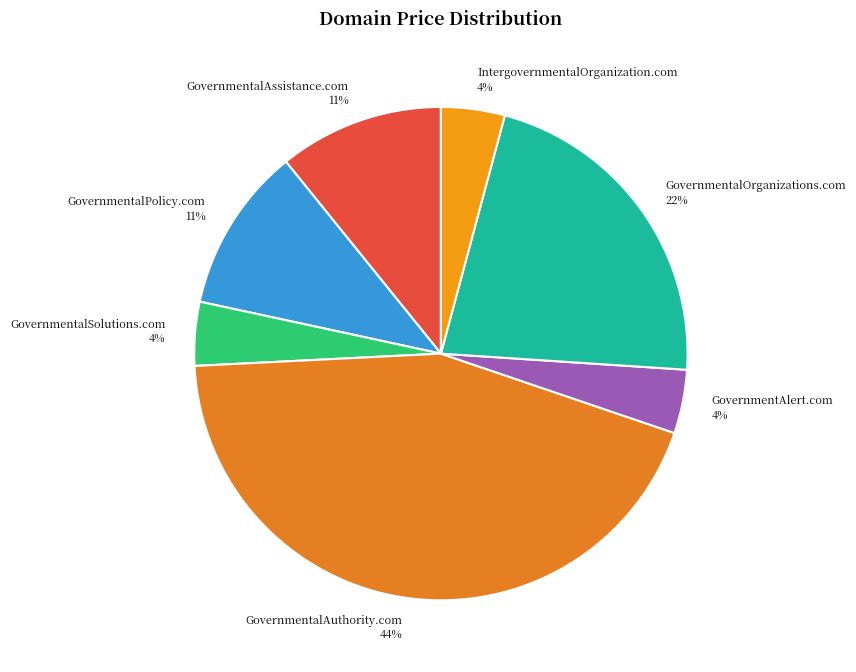

To the nearest percent, what percentage of the pie is GovernmentalAuthority.com?

44%